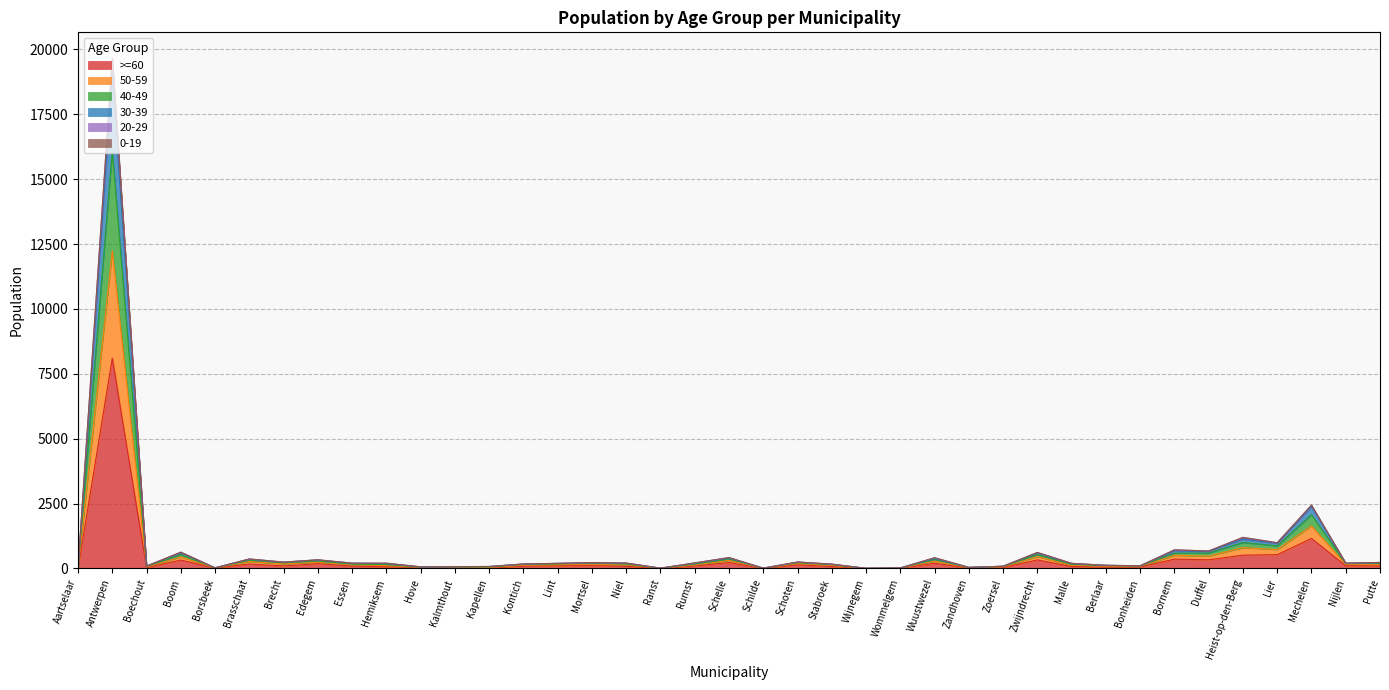

What is the label of the 15th point from the right?

Wommelgem